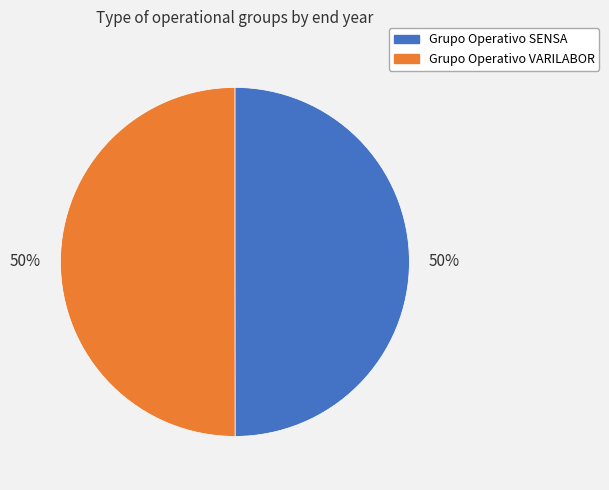

What is the ratio of the value at Grupo Operativo SENSA to the value at Grupo Operativo VARILABOR?

1.0